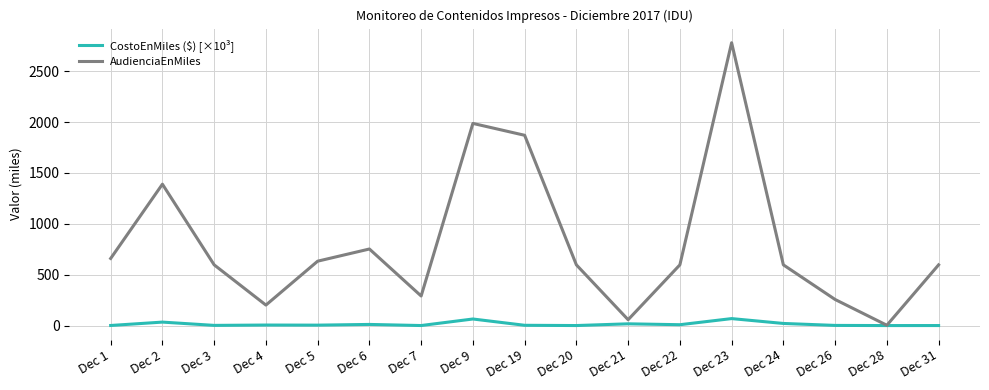

What is the approximate value of AudienciaEnMiles at Dec 4?

201.8